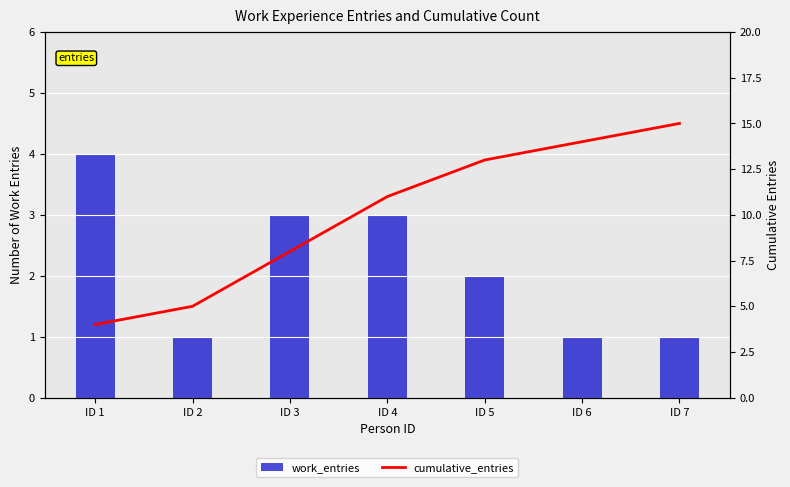

What is the difference between the cumulative_entries values at ID 2 and ID 6?

9